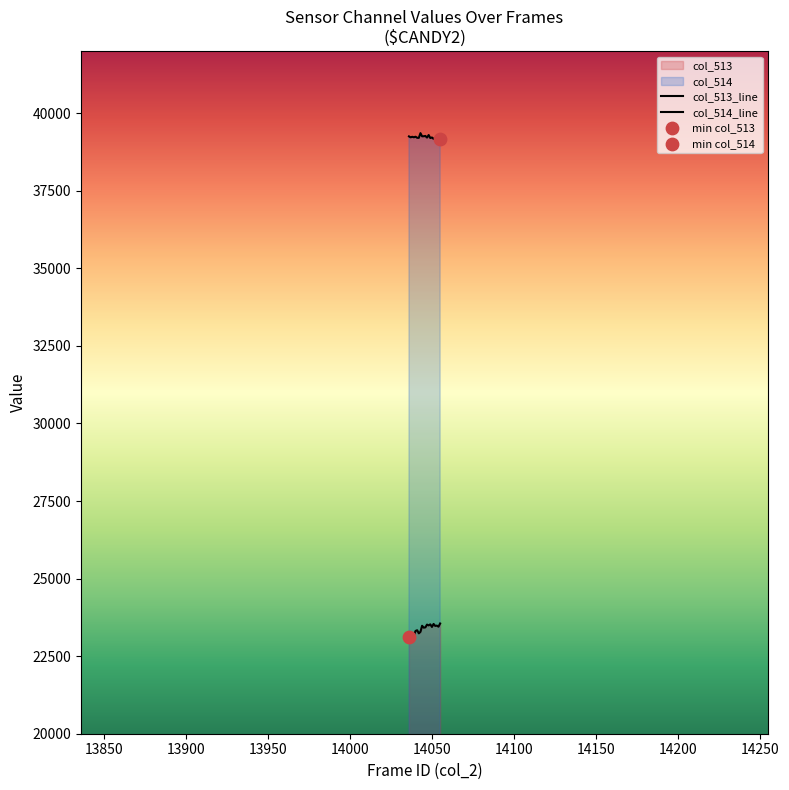

Which series has the widest spread of Y values?

col_513